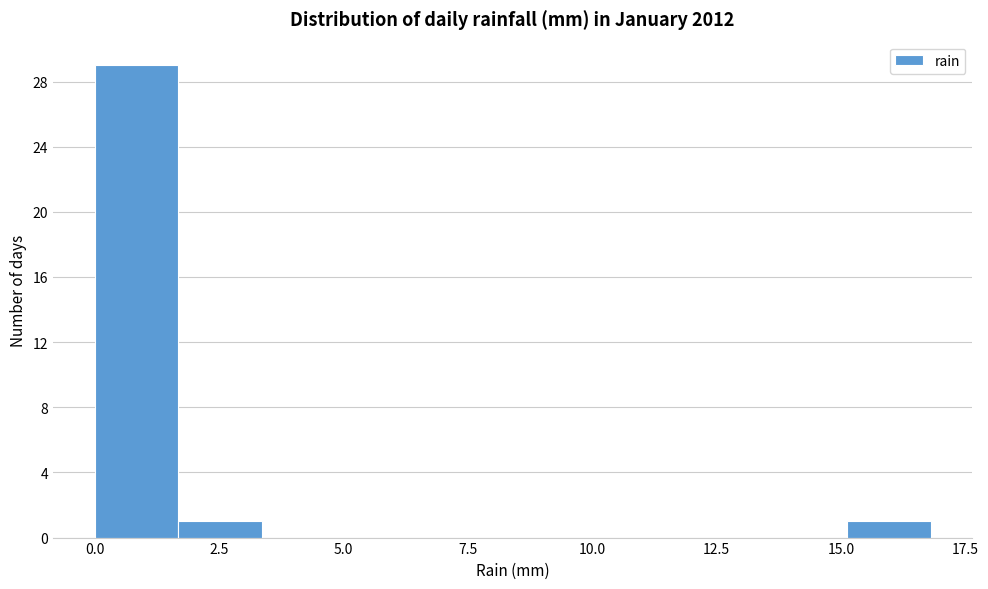

Read against the x-axis, roughly where is the centre of the tallest bar?

1.0